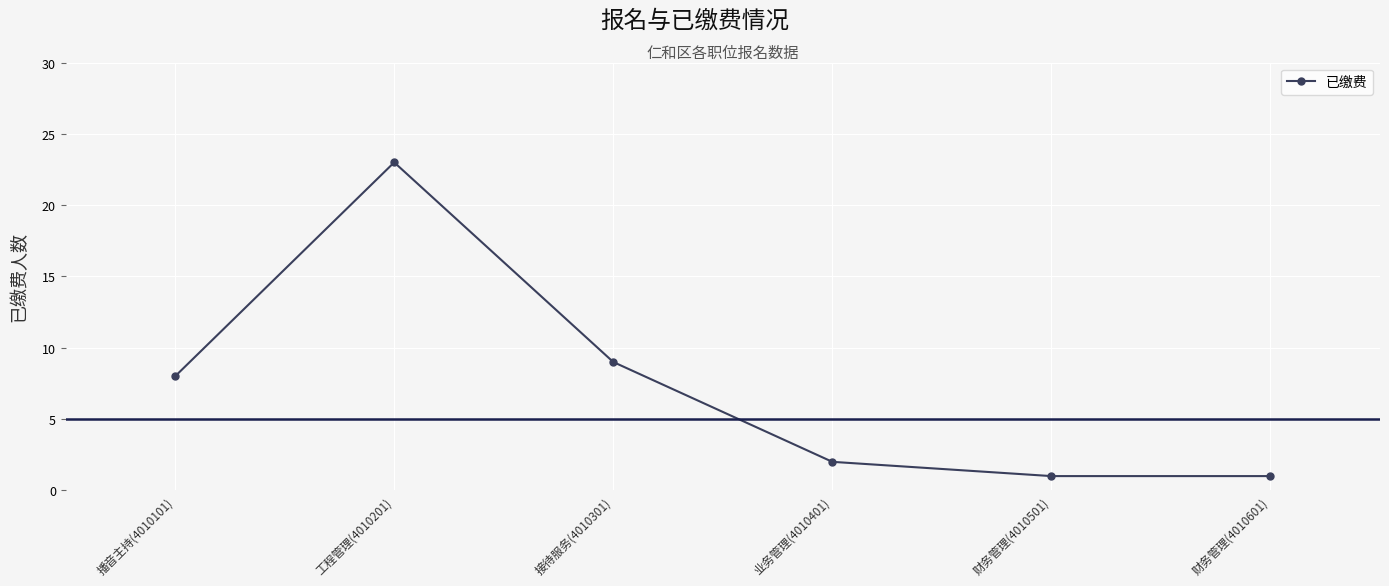

Where is the data nearest to the value 12?

接待服务(4010301)